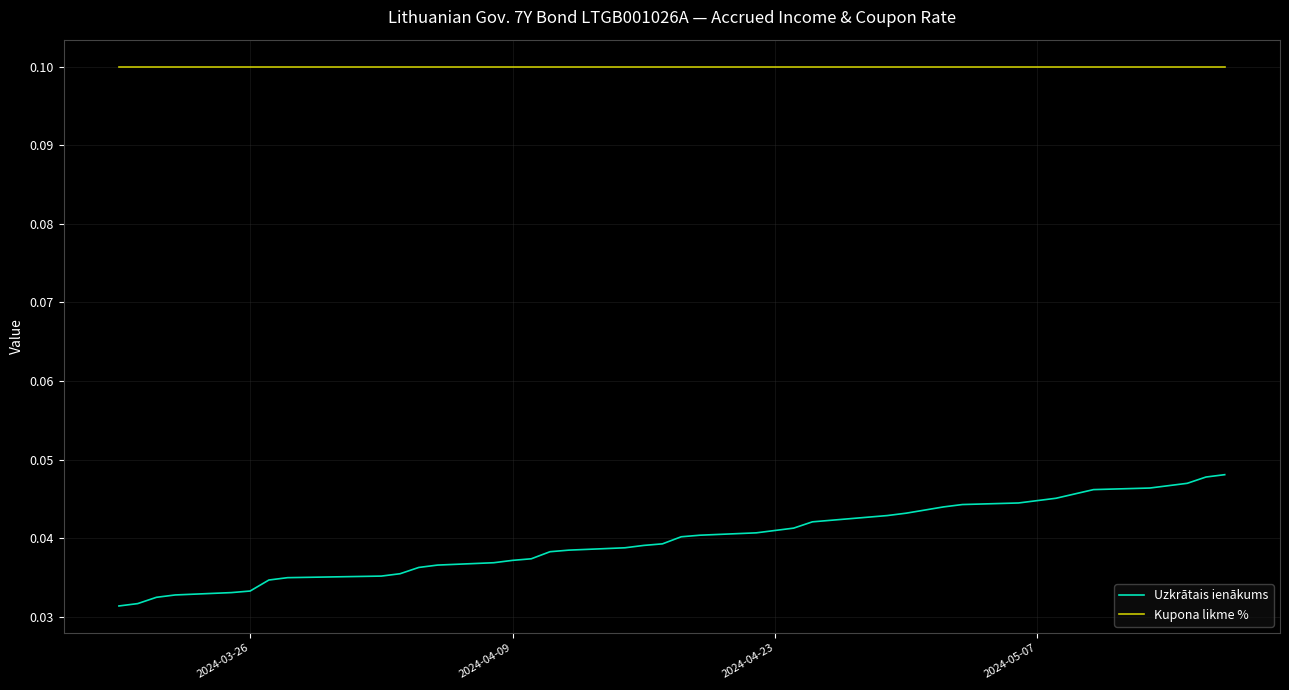

List the series in order of their overall mean, highest first.

Kupona likme %, Uzkrātais ienākums